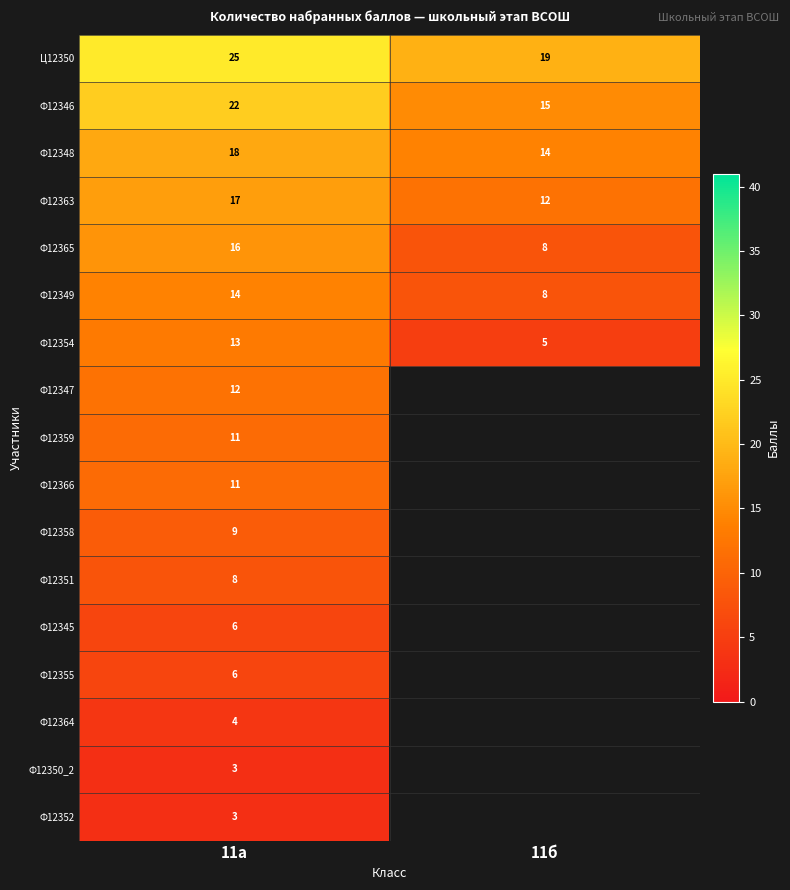

How many distinct data groups are displayed?

17